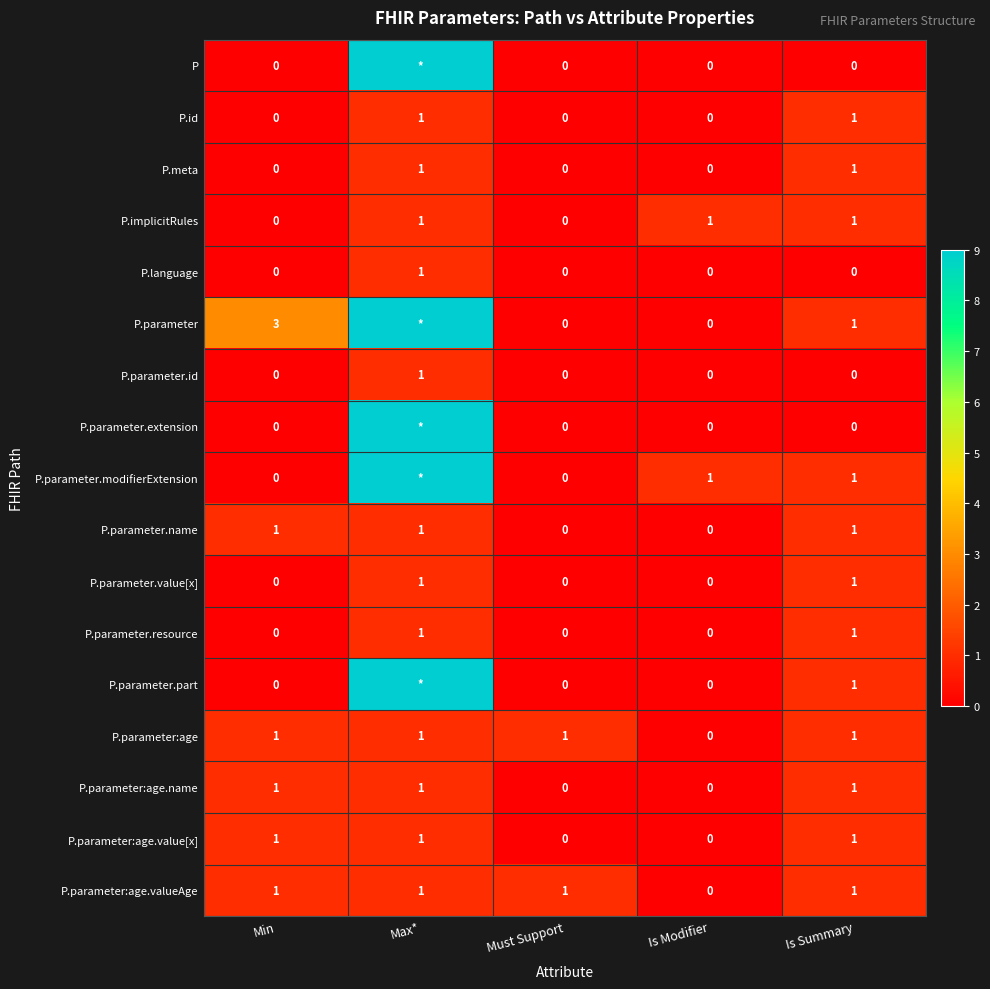

What is the sum of all P.parameter:age.valueAge values?

4